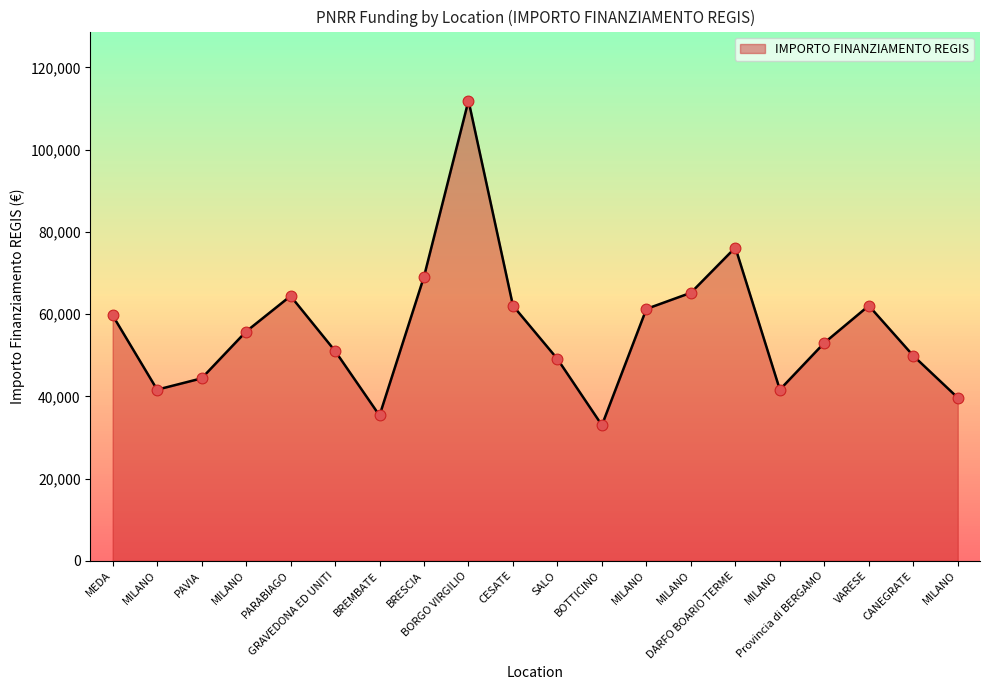

What is the change in value from PARABIAGO to BRESCIA?

+4713.6